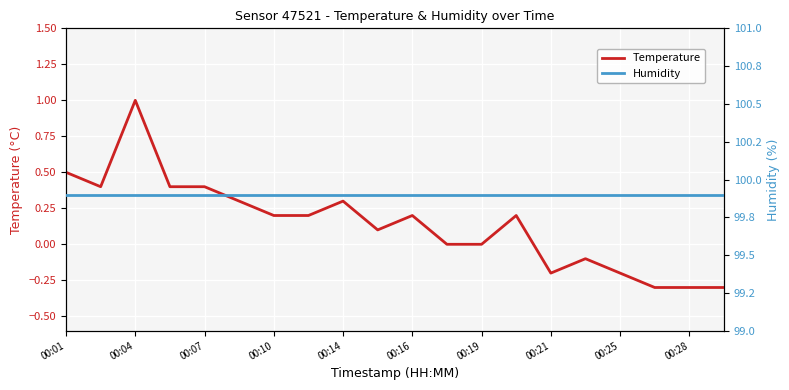

What is the maximum value shown in the chart?

99.9